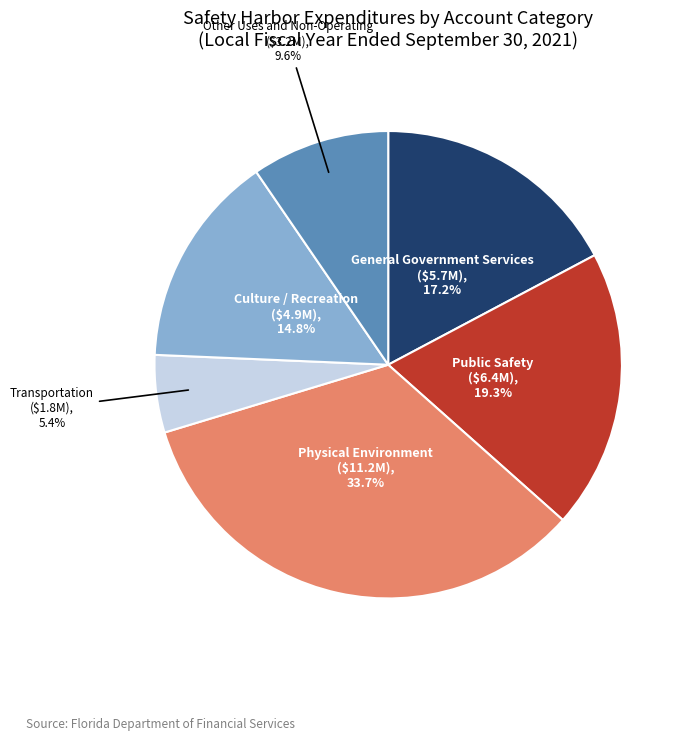

What percentage is the Transportation slice, to the nearest percent?

5%